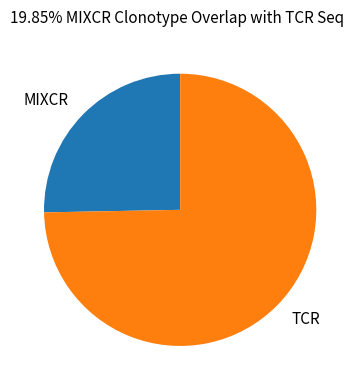

True or false: MIXCR accounts for 25% of the total.

True